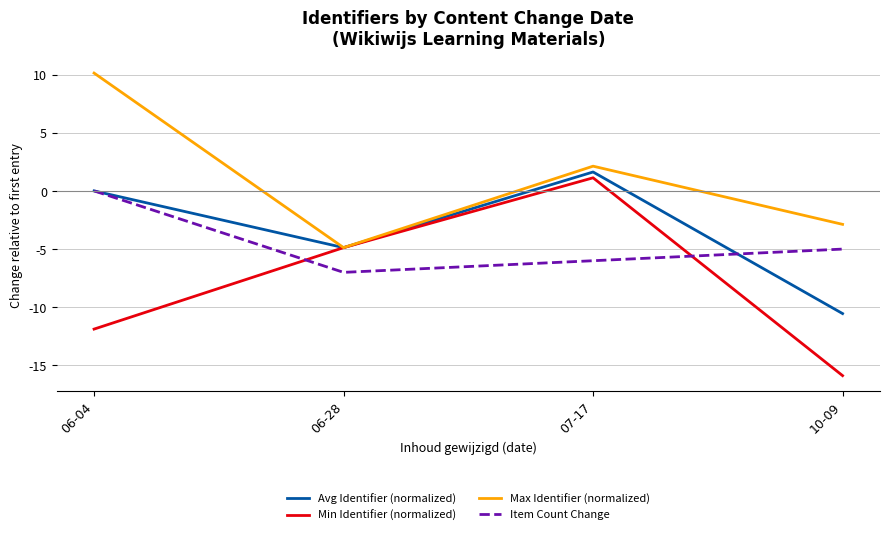

Does the chart display data point markers on the line(s)?

No